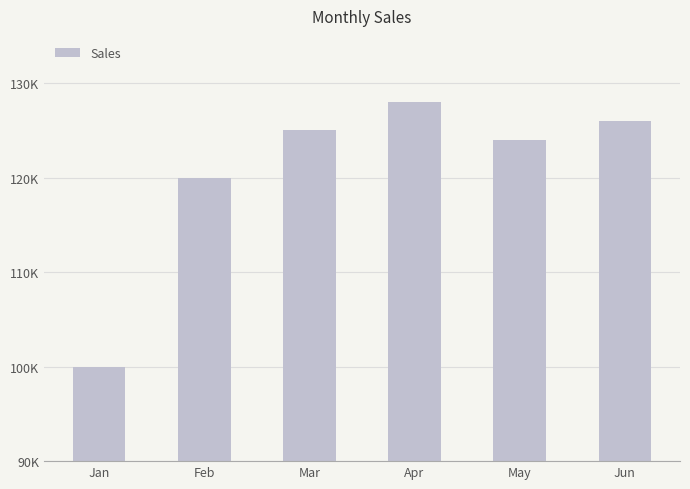

The chart shows a value of 212707 at Apr. True or false?

False